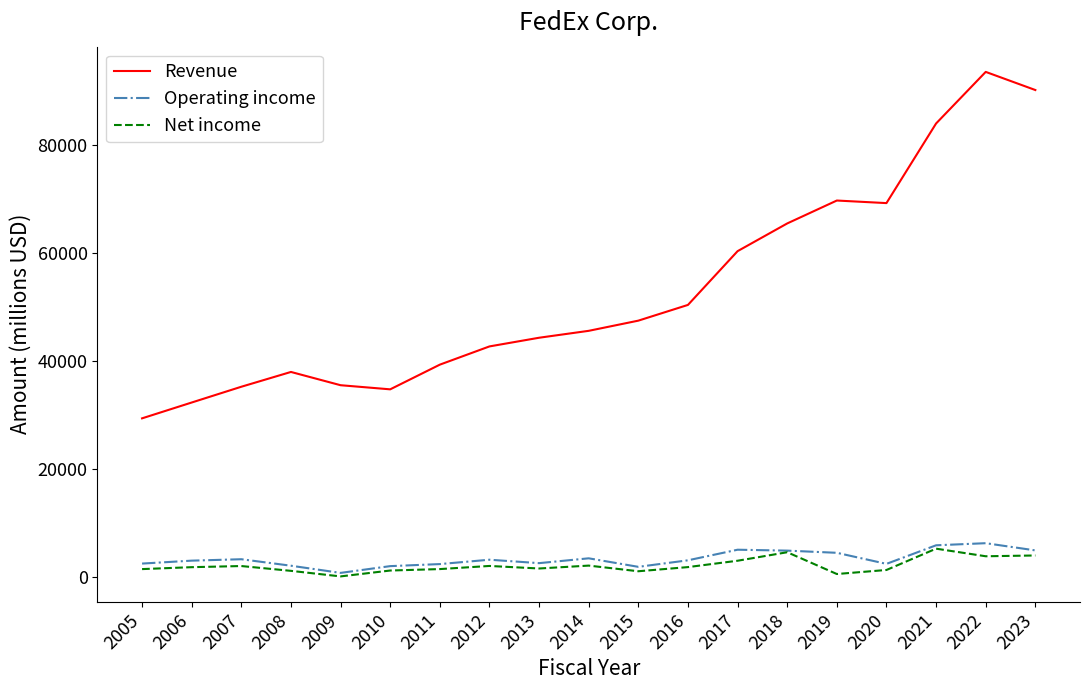

What is the greatest value displayed?

93512